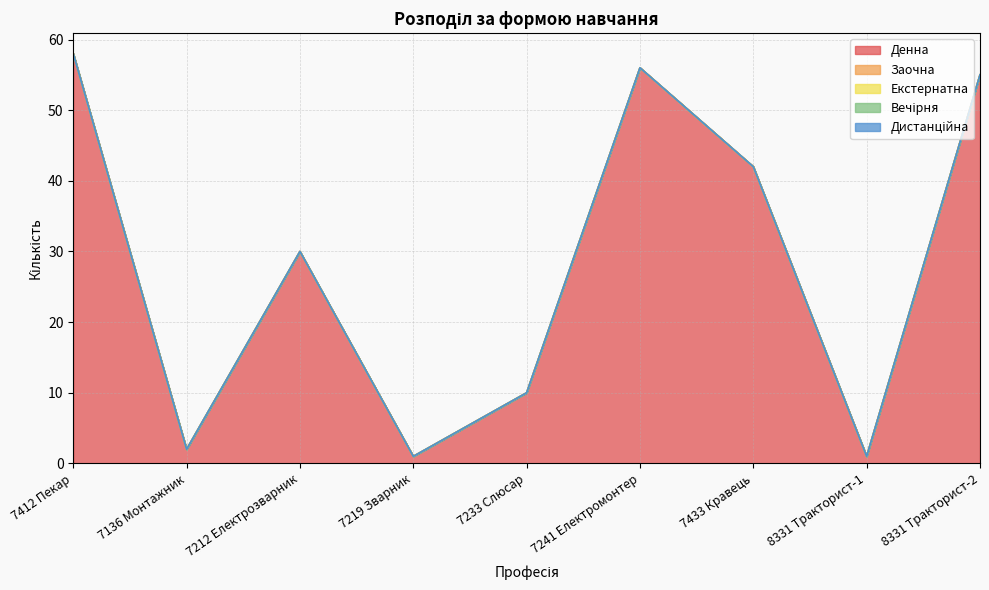

True or false: Дистанційна and Денна cross at least once.

False